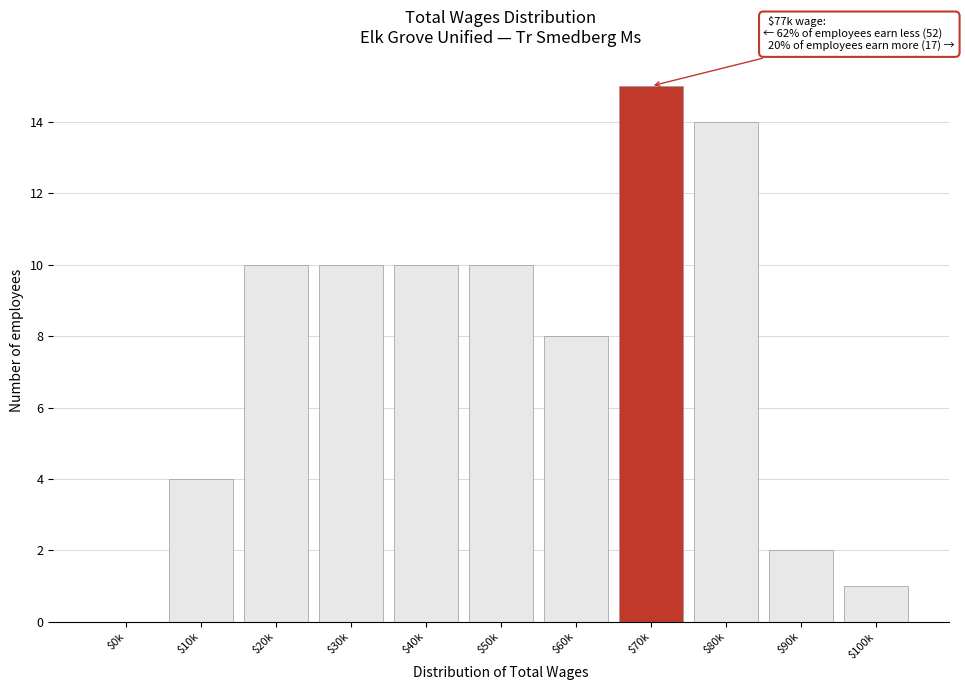

What is the sum of all values?

84